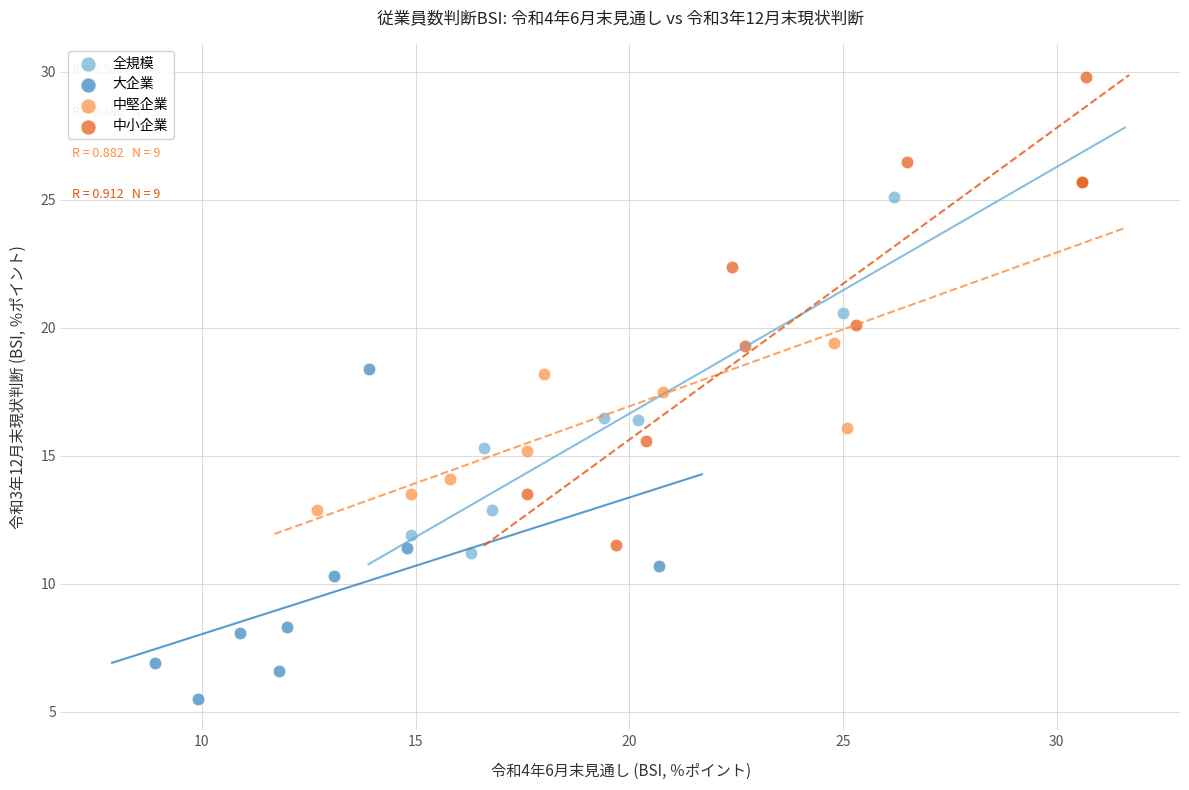

Which series reaches the minimum Y coordinate?

大企業